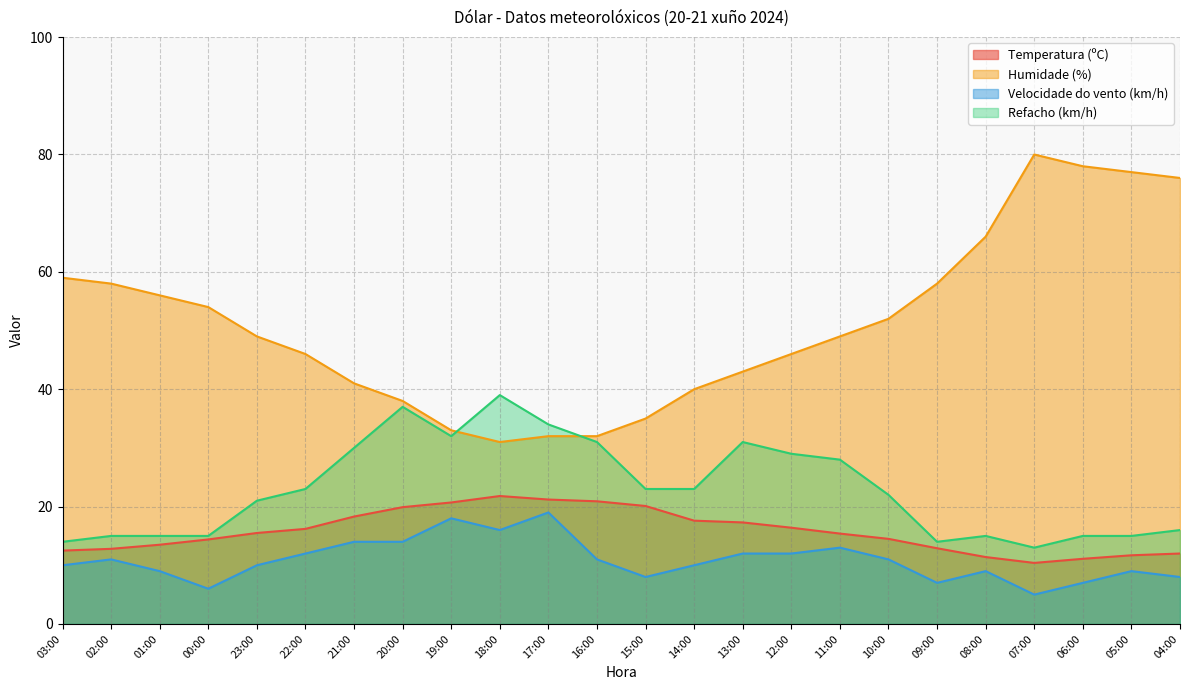

What is the value of the Velocidade do vento (km/h) point at the 7th from the left?

14.0